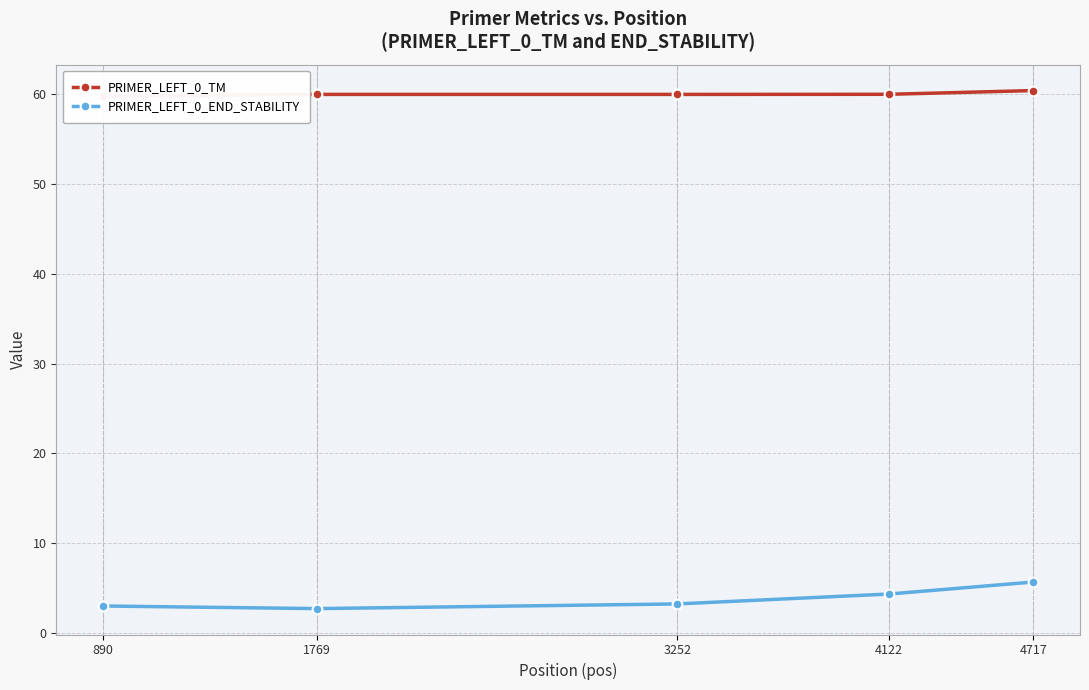

Does the chart have visible grid lines?

Yes